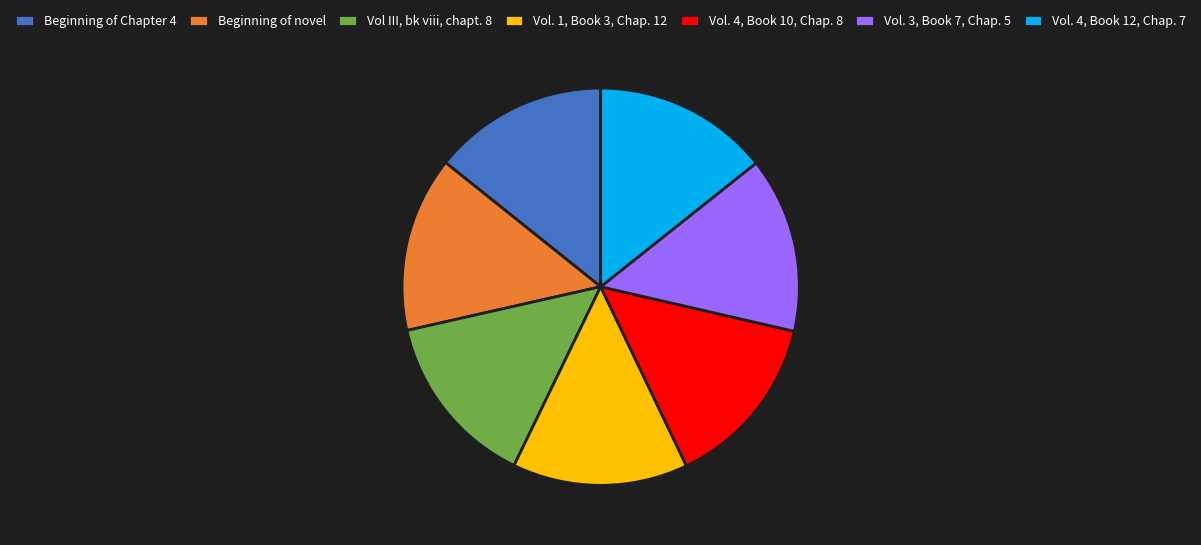

Does any single category account for the majority?

No